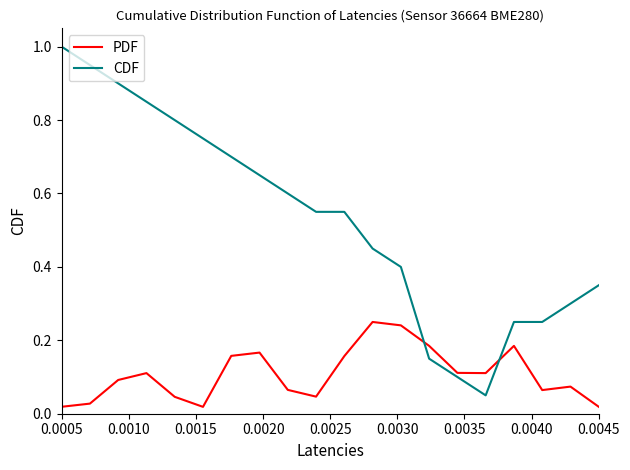

What is the maximum value shown in the chart?

1.0